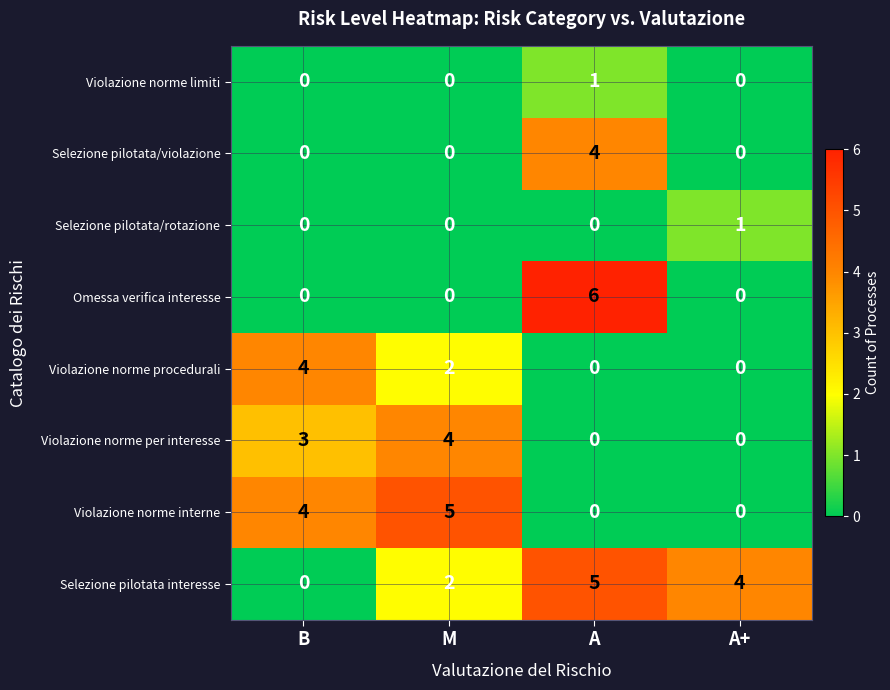

What is the sum of all Violazione norme procedurali values?

6